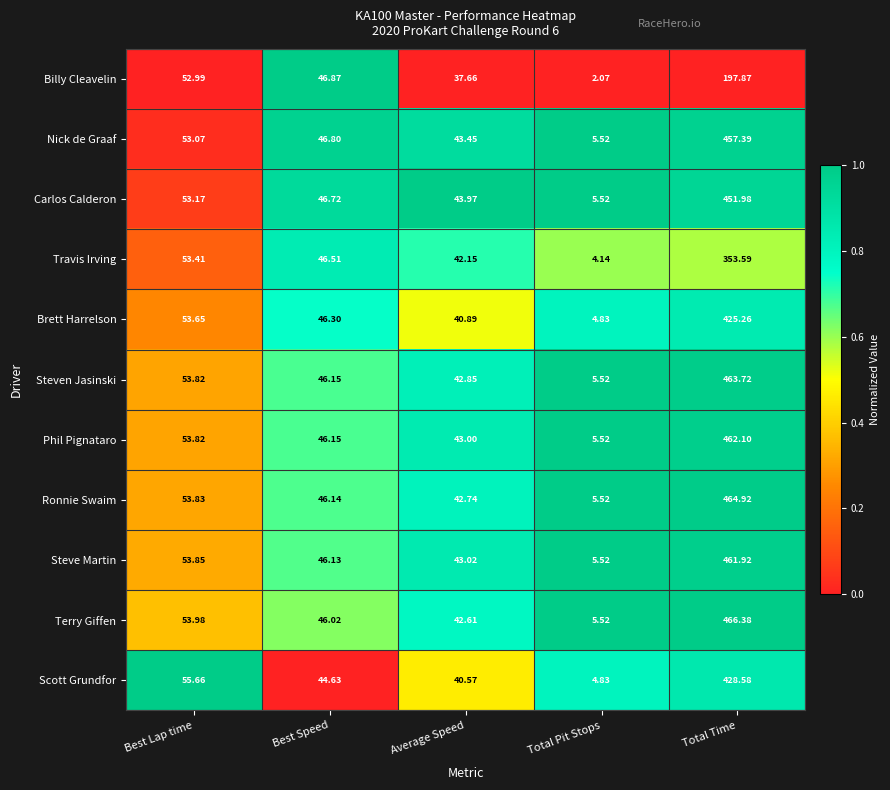

Is the value of Terry Giffen at Best Speed greater than the value of Scott Grundfor at Total Pit Stops?

Yes